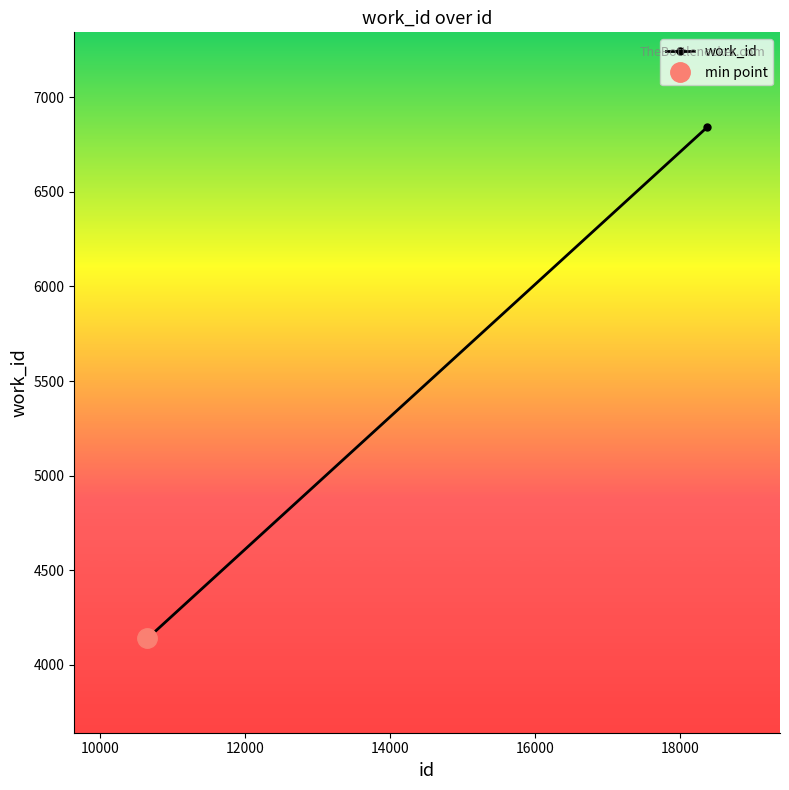

What is the value of the work_id point at the 2nd from the left?

4141